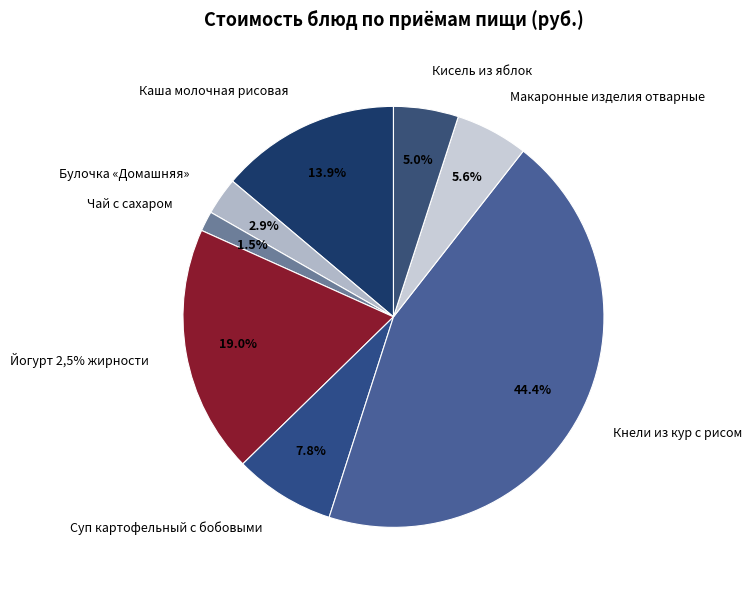

What is the change in value from Йогурт 2,5% жирности to Макаронные изделия отварные?

-17.6